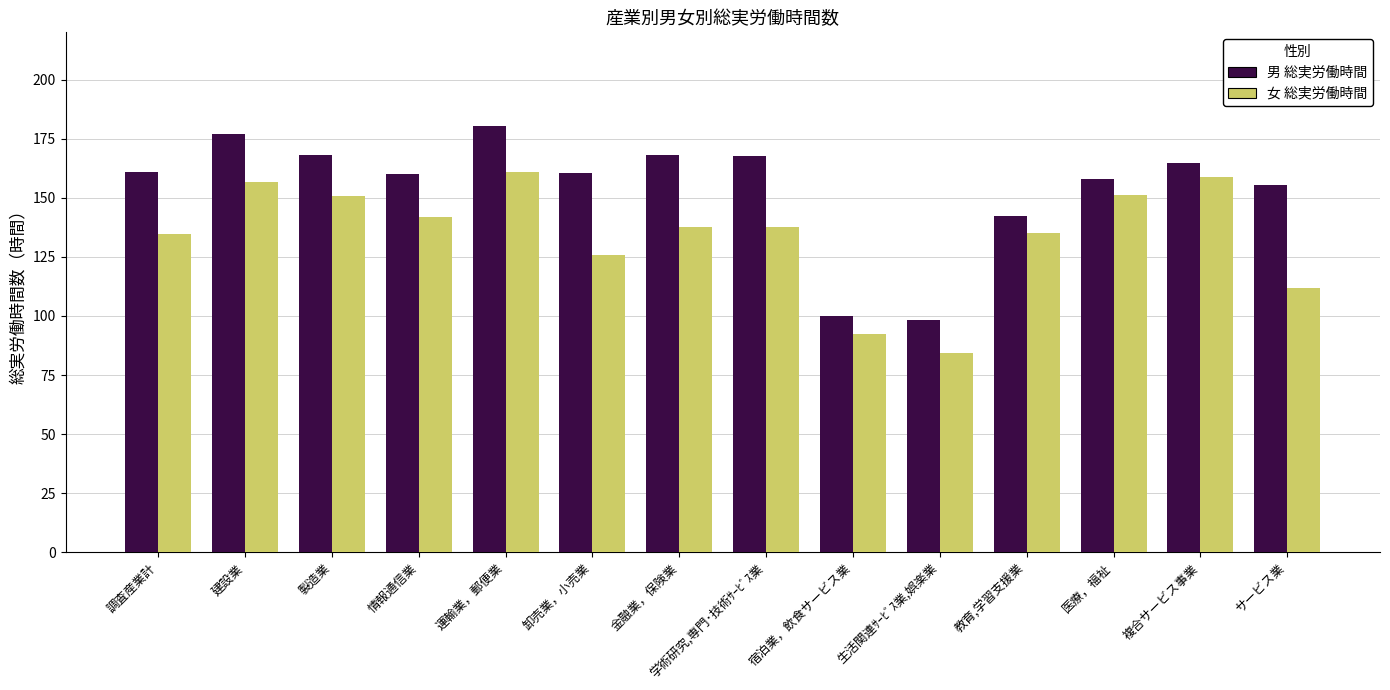

What is the difference between the highest and lowest values at 学術研究,専門･技術ｻｰﾋﾞｽ業?

29.7